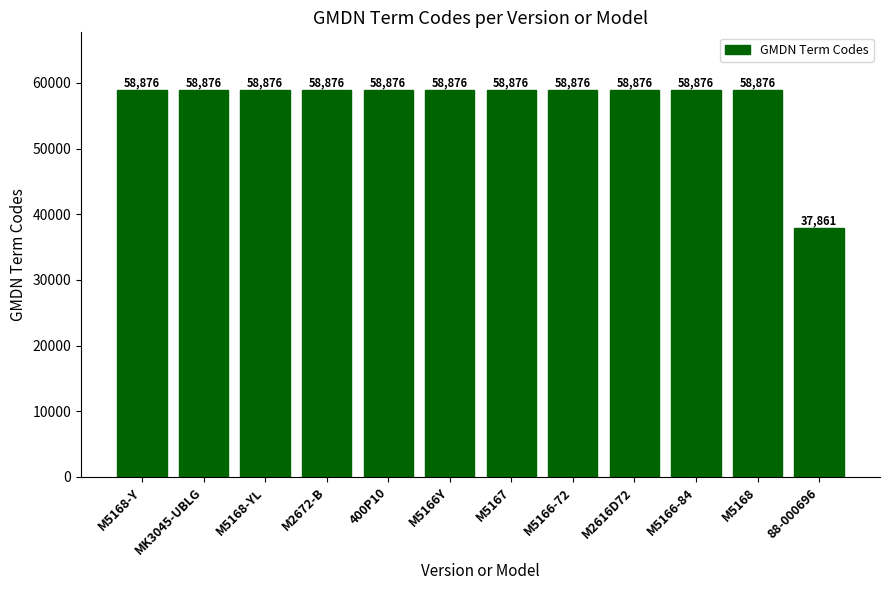

What is the average value?

57125